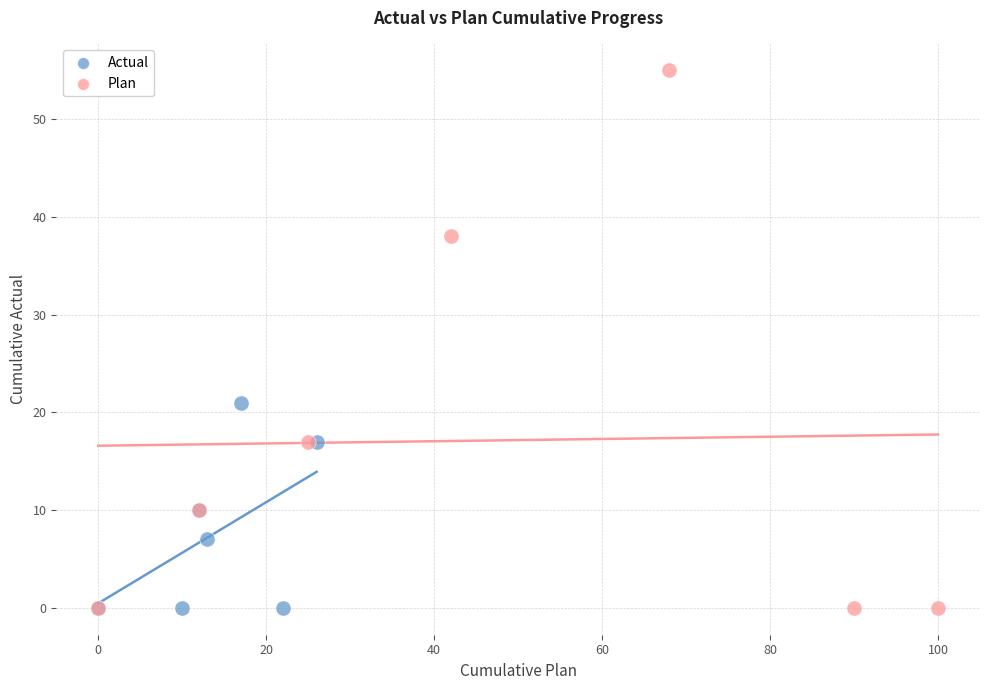

Which series has the widest spread of Y values?

Plan